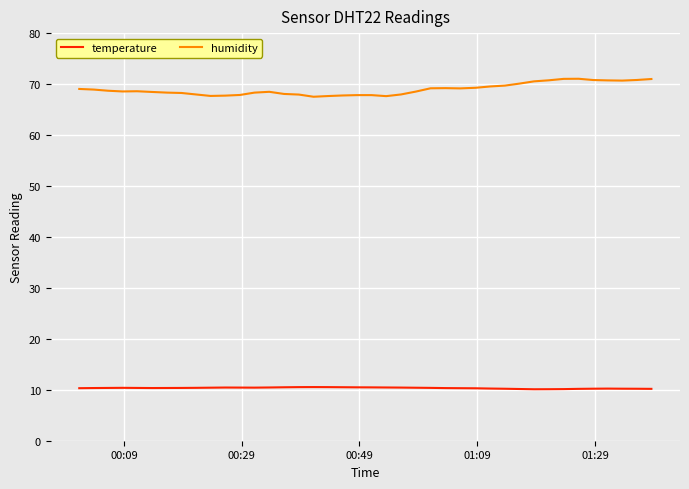

What is the smallest value displayed?

10.1